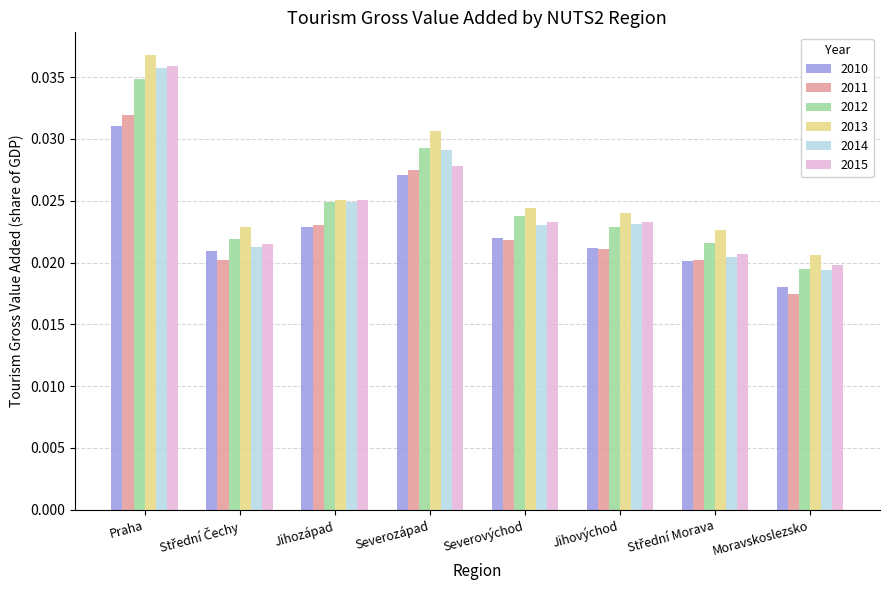

Is the value of 2011 at Jihovýchod greater than the value of 2014 at Severozápad?

No